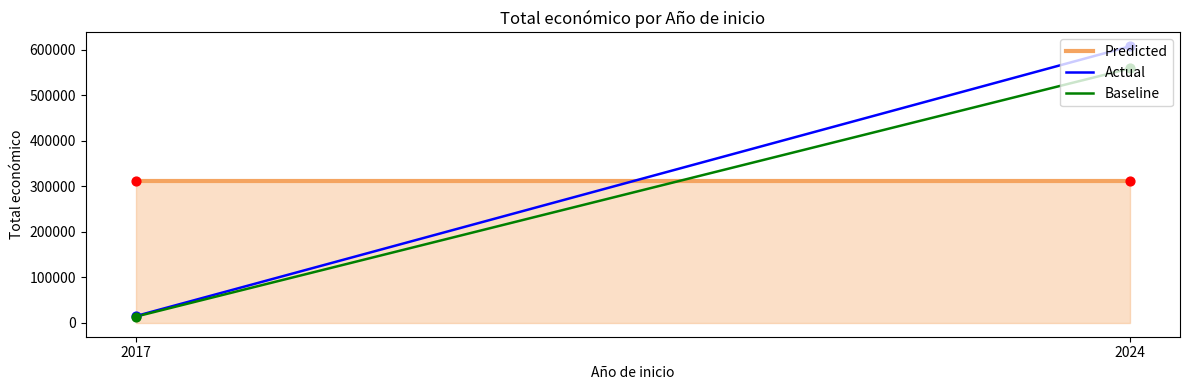

Which series contains the highest Y value?

Actual